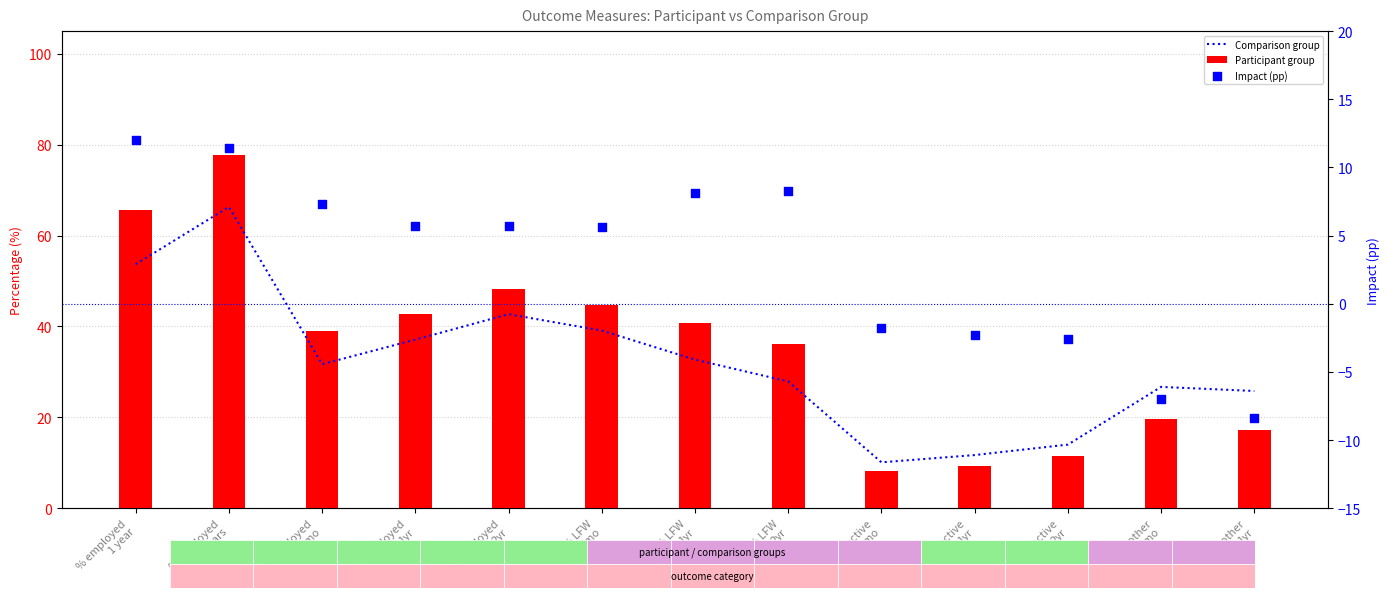

What is the total value across all series at % LFW
6mo?

89.4